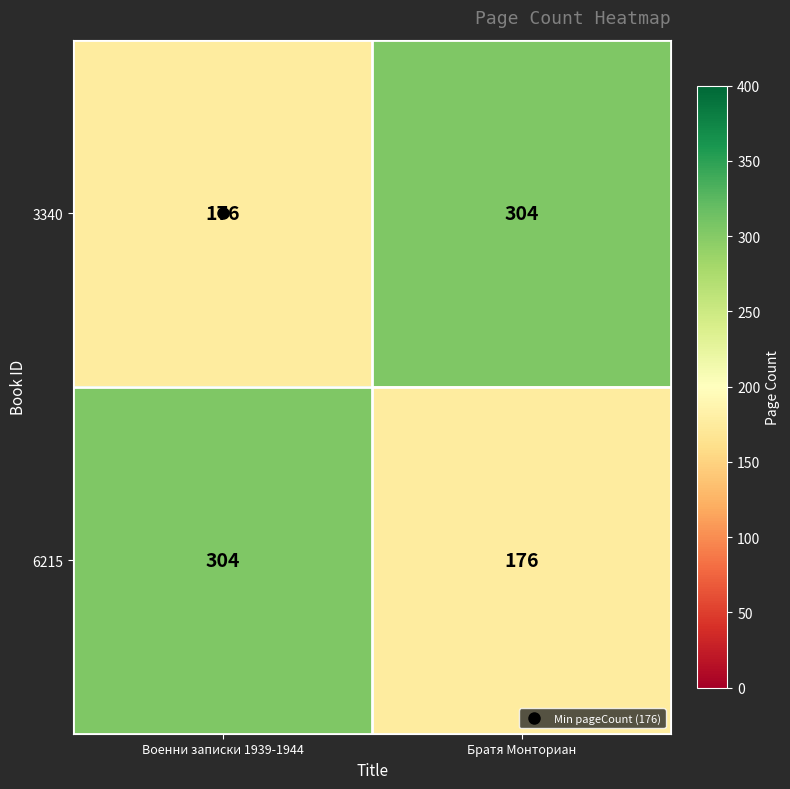

What is the difference between the highest and lowest values at Братя Монториан?

128